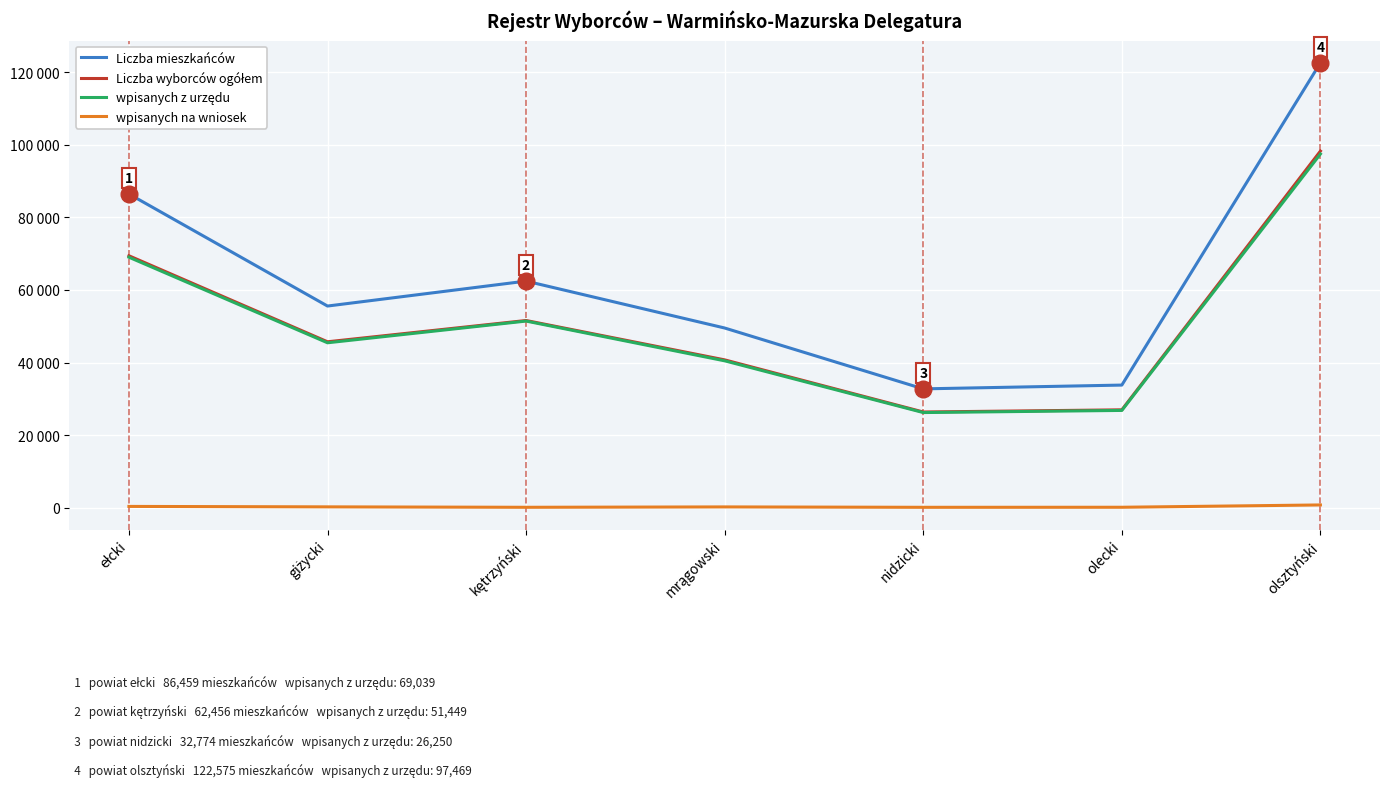

Reading left to right, extract all data points from this chart.

Liczba mieszkańców: 86459	55587	62456	49536	32774	33818	122575
Liczba wyborców ogółem: 69435	45740	51603	40759	26399	26999	98270
wpisanych z urzędu: 69039	45467	51449	40501	26250	26836	97469
wpisanych na wniosek: 396	273	154	258	149	163	801